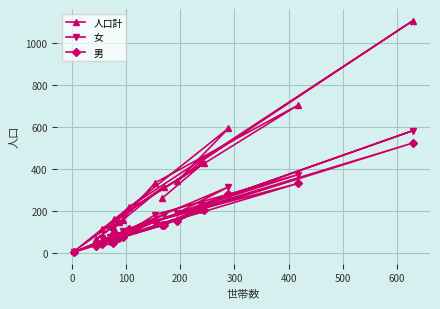

True or false: 人口計 and 男 intersect in this chart.

False